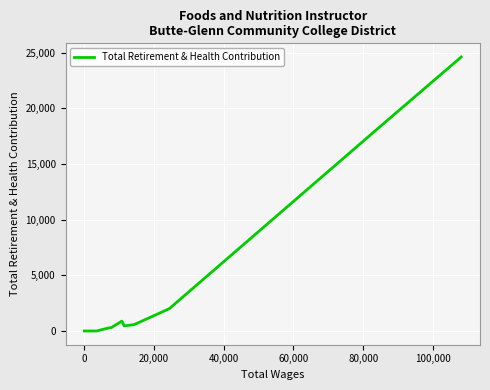

True or false: there are more than 0 points higher than both neighbors.

True